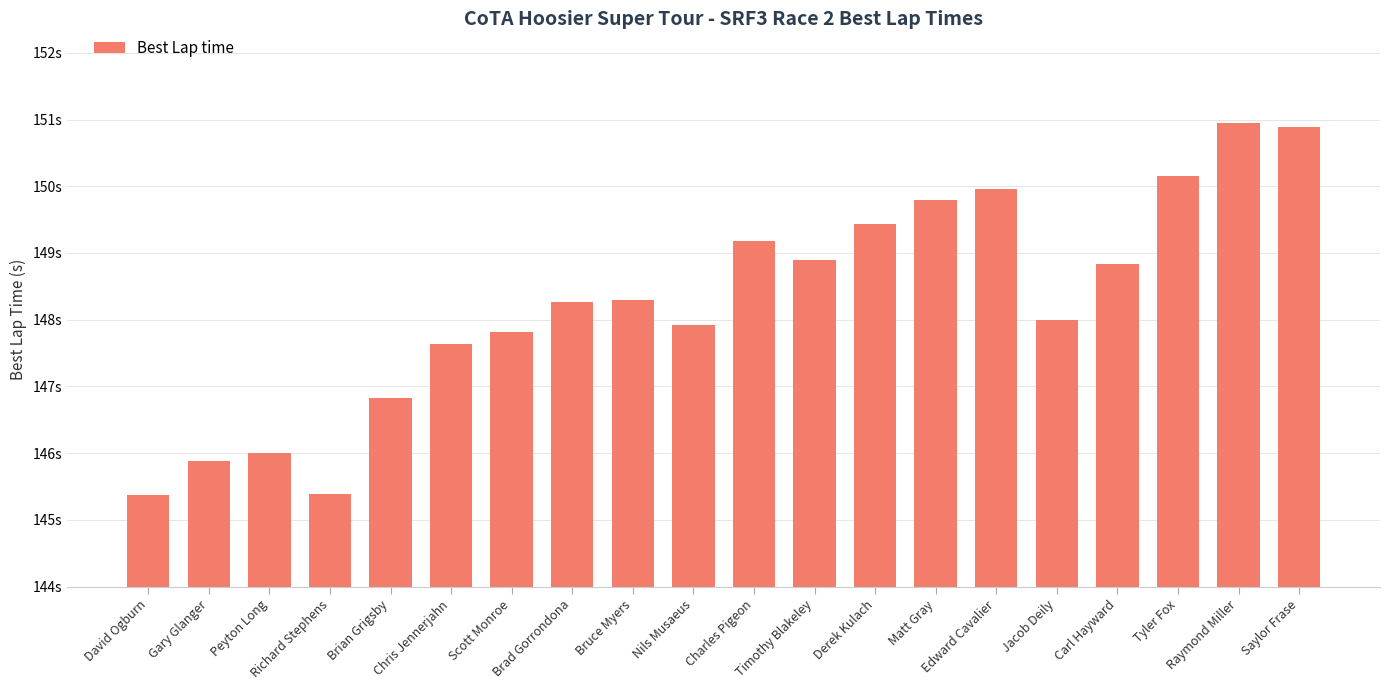

The chart shows a value of 145.4 at David Ogburn. True or false?

True